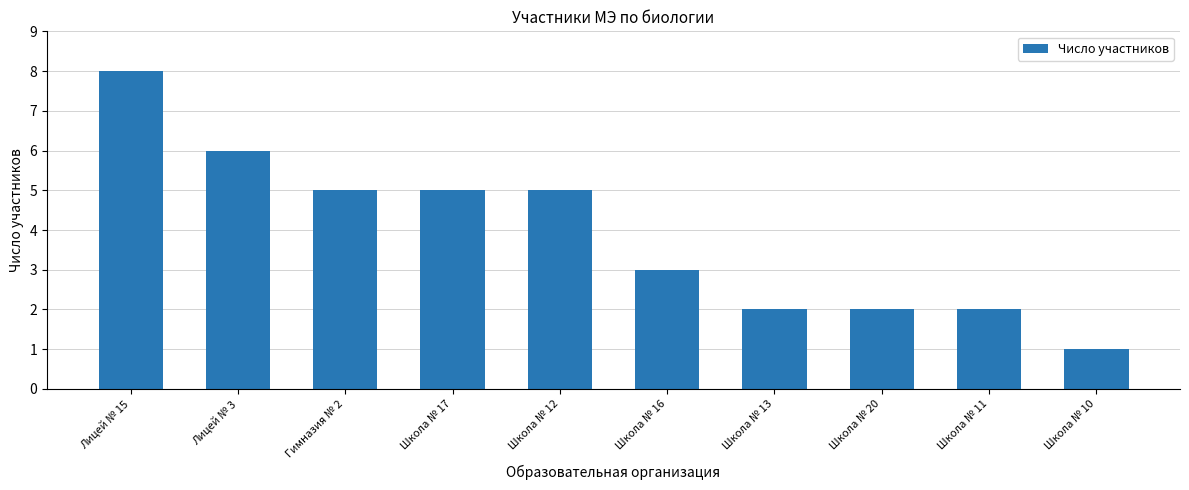

Is it true that the value at Лицей № 3 is 6?

True